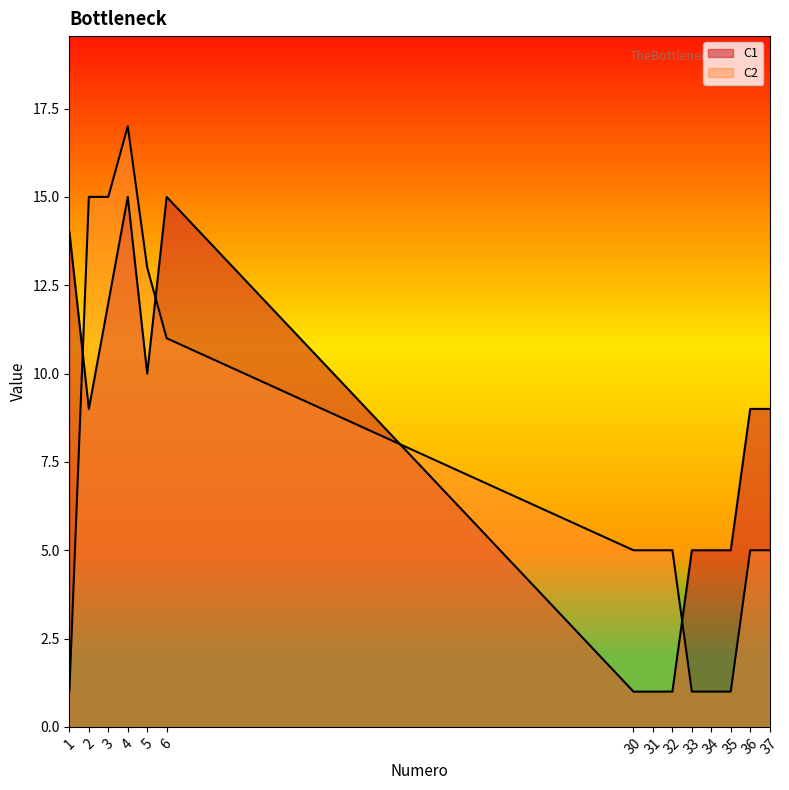

Is the value of C2 at 5 greater than the value of C1 at 6?

No